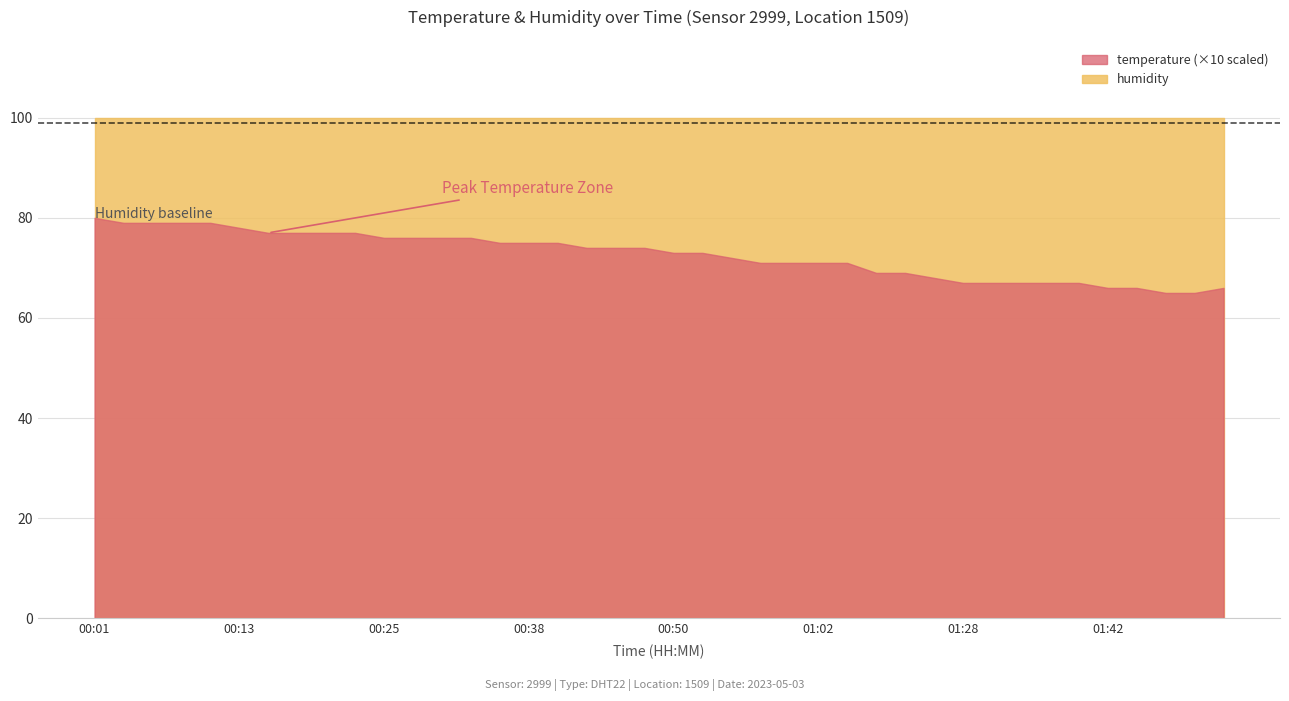

What is the label of the 12th point from the left?

00:28